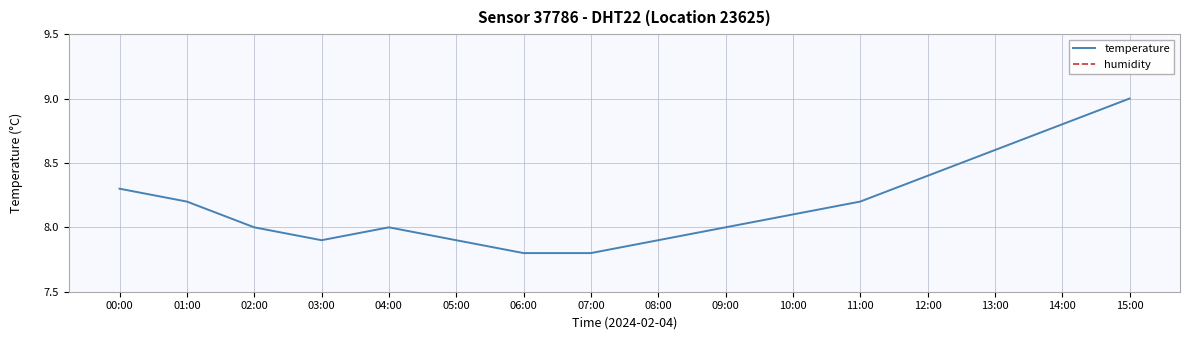

Which series has the largest range (max minus min)?

temperature